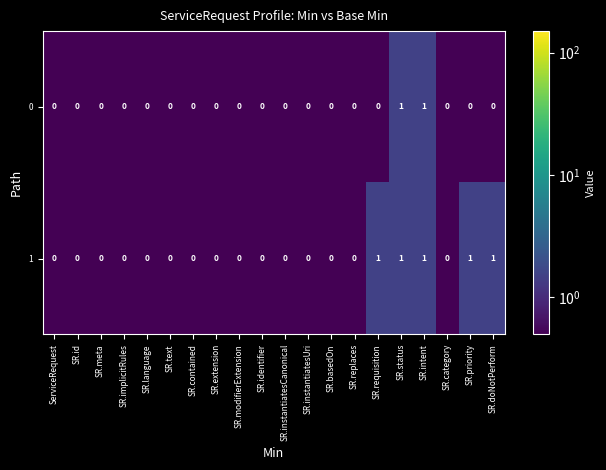

What is the sum of all 1 values?

5